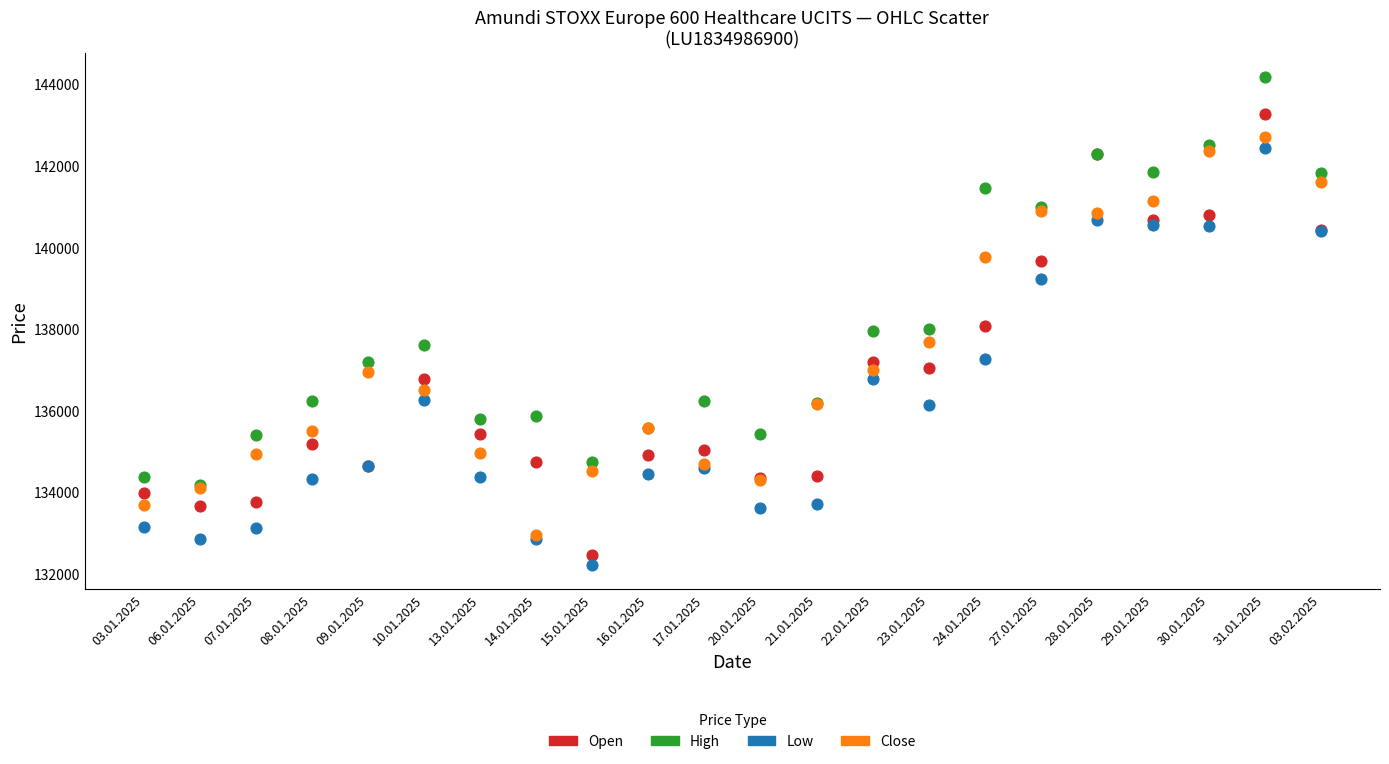

Which series contains the lowest Y value?

Low